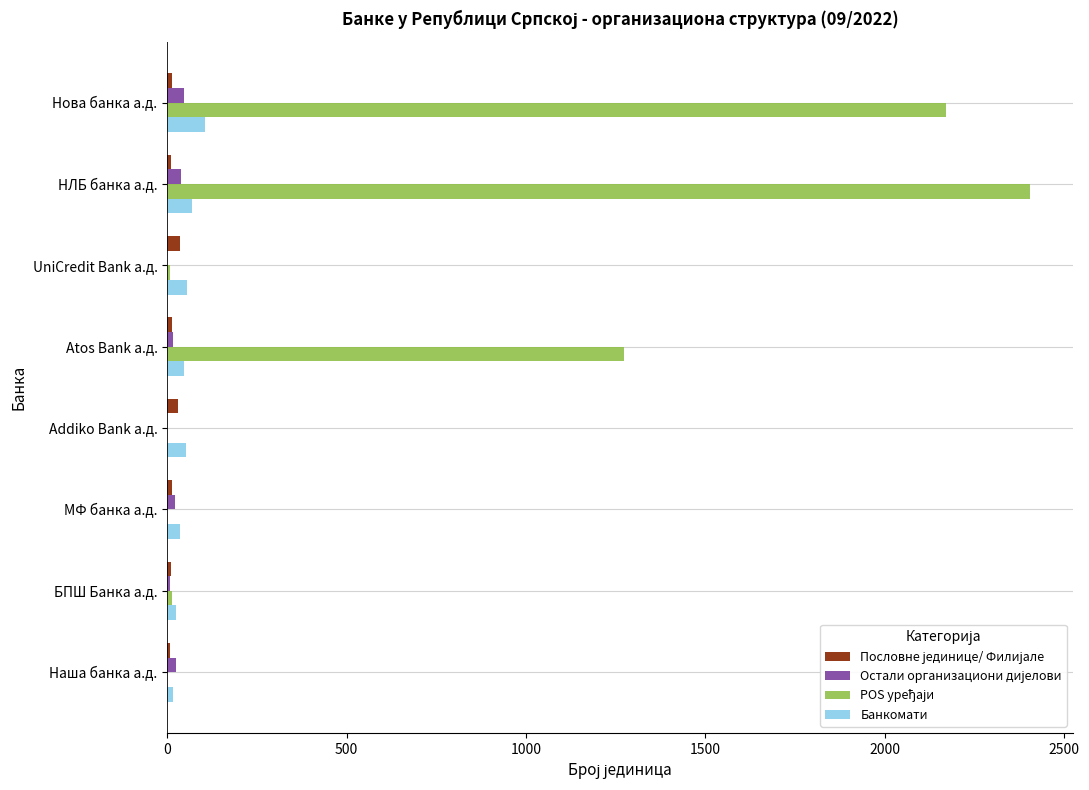

At which category does the chart reach its peak across all series?

НЛБ банка а.д.